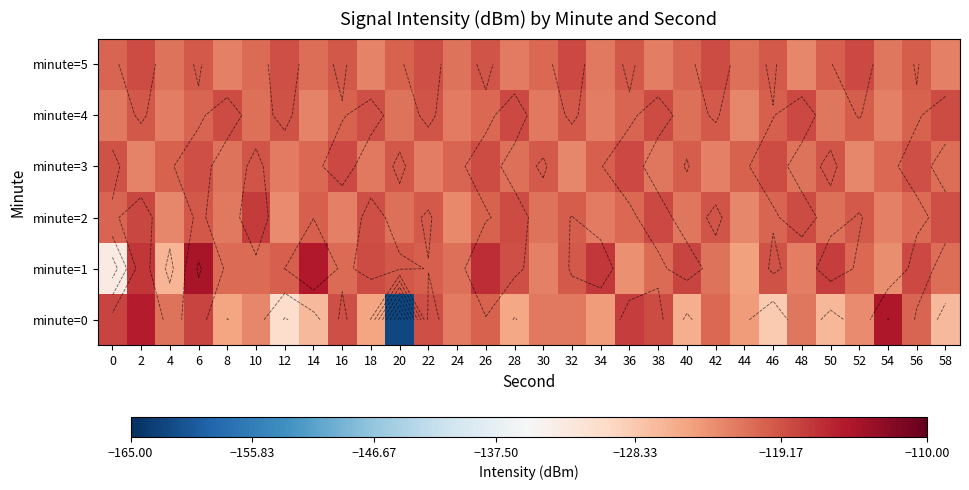

The value of minute=0 at 56 is -120.4. True or false?

True